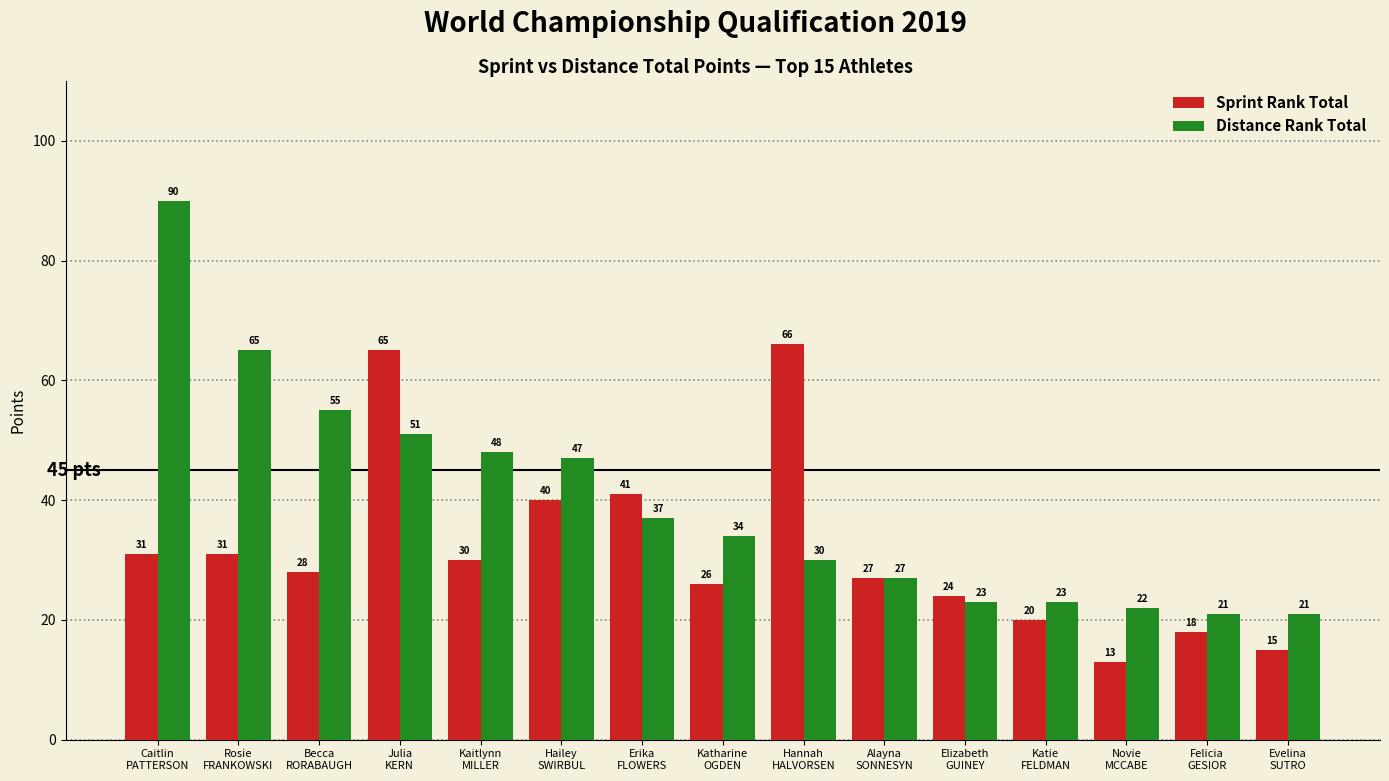

What are all the series names shown in the legend?

Sprint Rank Total, Distance Rank Total